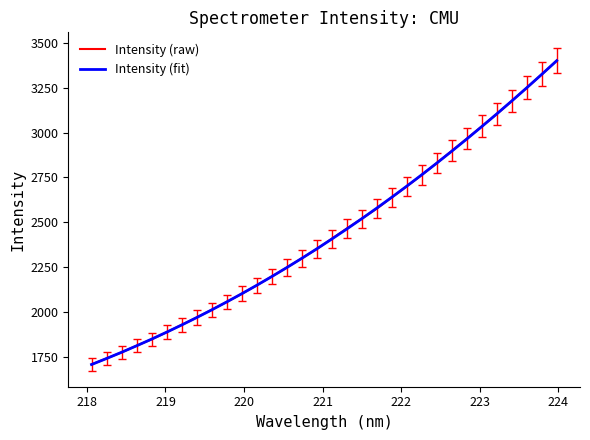

Count the number of data series in this chart.

2